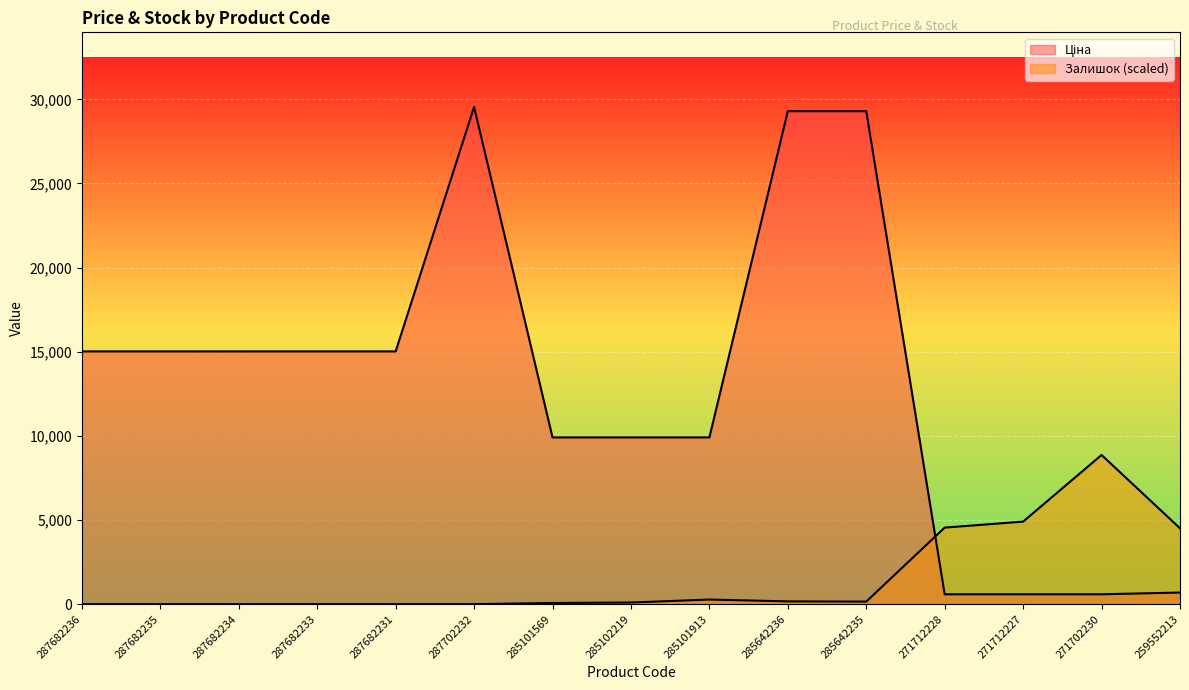

True or false: Ціна has more than 1 points higher than both neighbors.

False